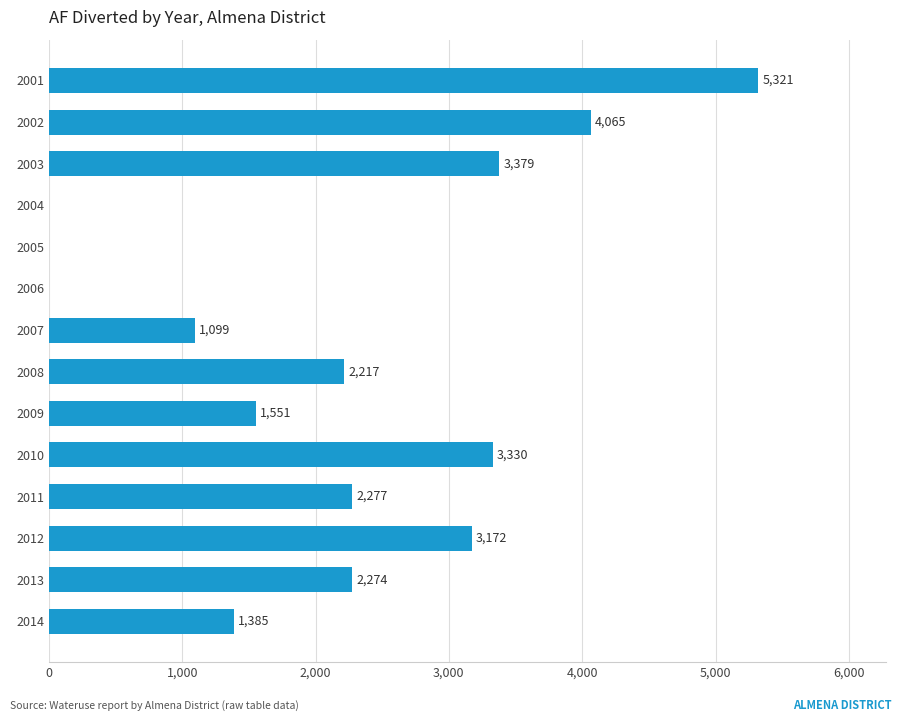

What is the sum of all values?

30070